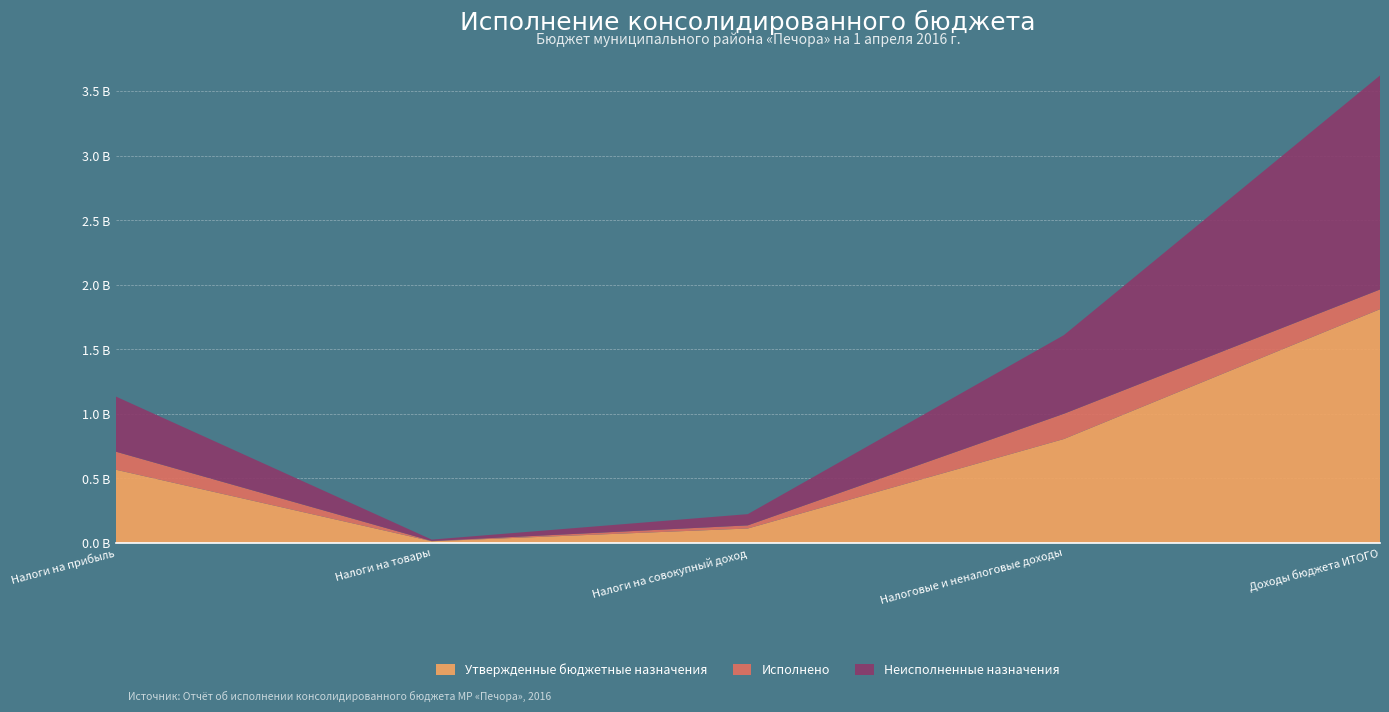

Reading left to right, list all the values displayed in this chart.

Утвержденные бюджетные назначения: 567502000.0	12761200.0	111504000.0	805030200.0	1811013181.9
Исполнено: 139841635.4	2183391.9	24394664.9	195618958.5	152556260.6
Неисполненные назначения: 427660364.6	10577808.1	87109335.1	609411241.5	1658456921.3